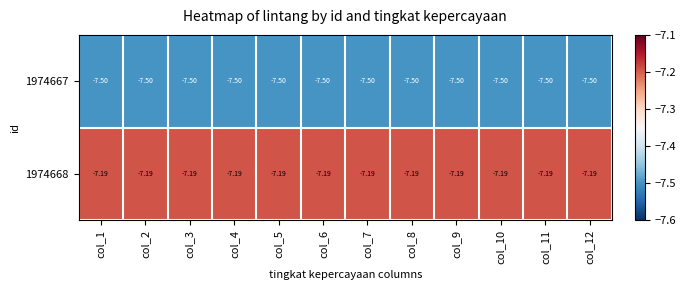

What is the total value across all series at col_4?

-14.7